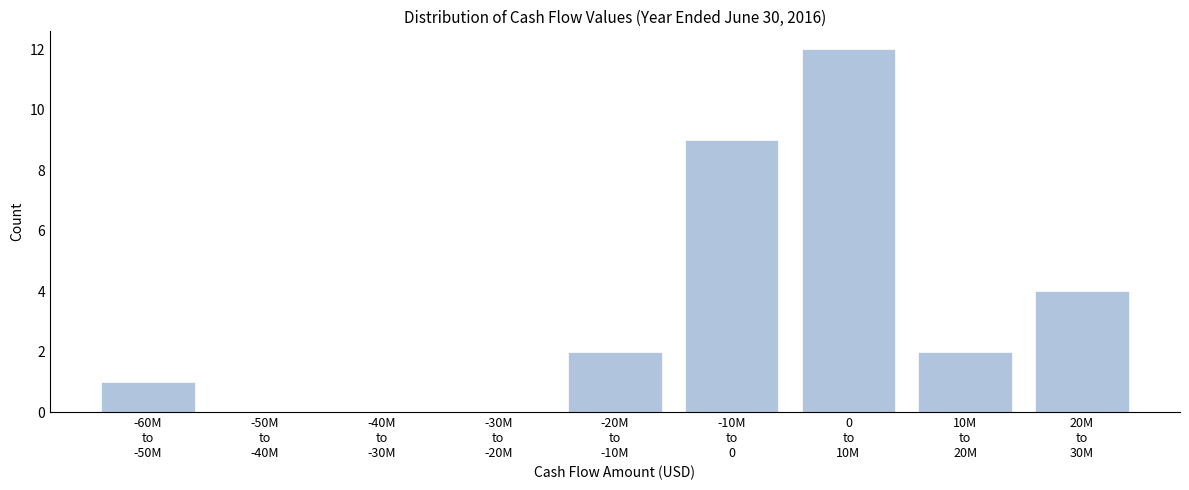

What is the sum of all values?

30